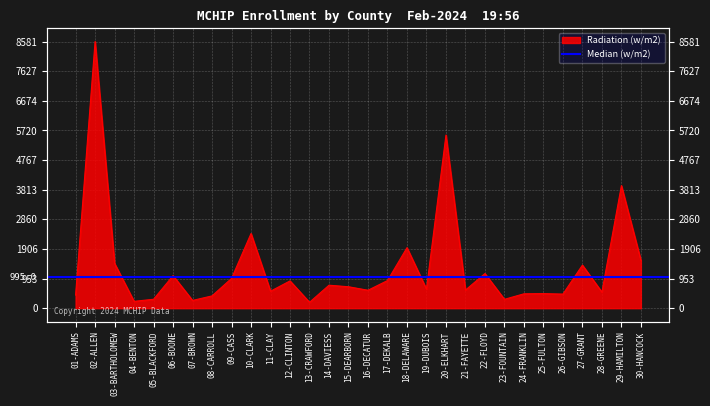

What is the smallest value displayed?

190